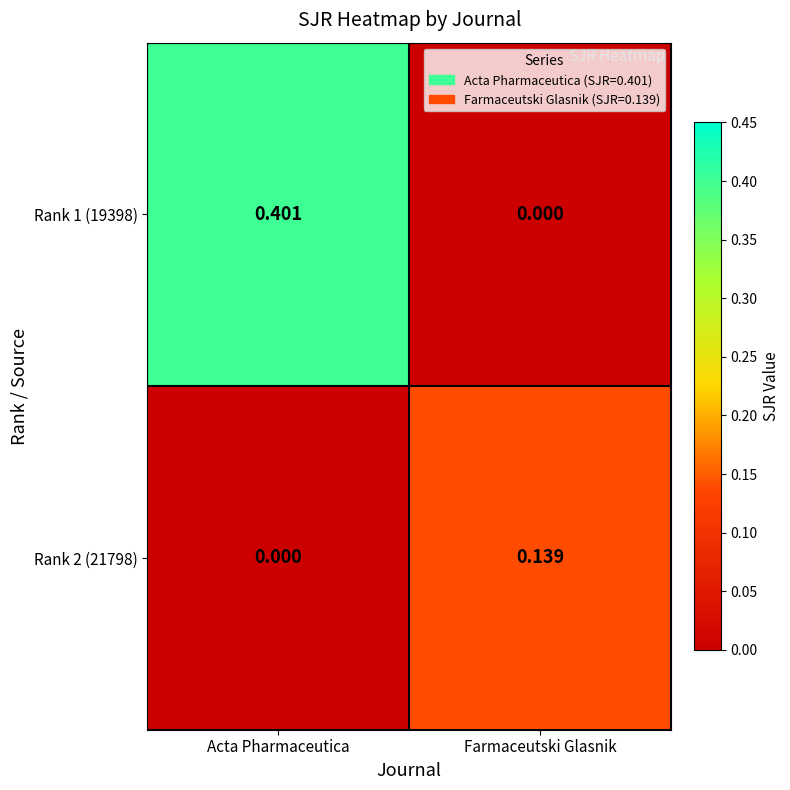

Rank the series by their average value, from highest to lowest.

Rank 1 (19398), Rank 2 (21798)